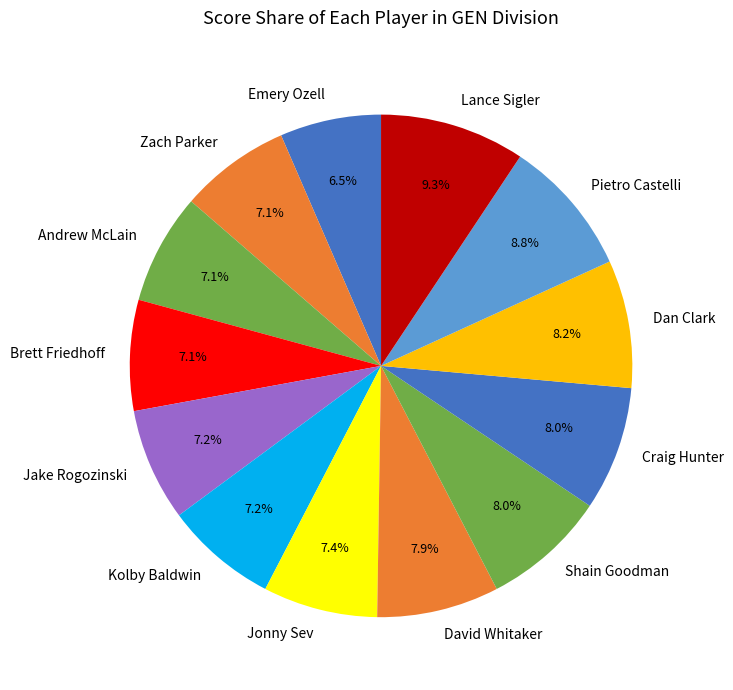

Is the sum of Pietro Castelli and Lance Sigler greater than half?

No